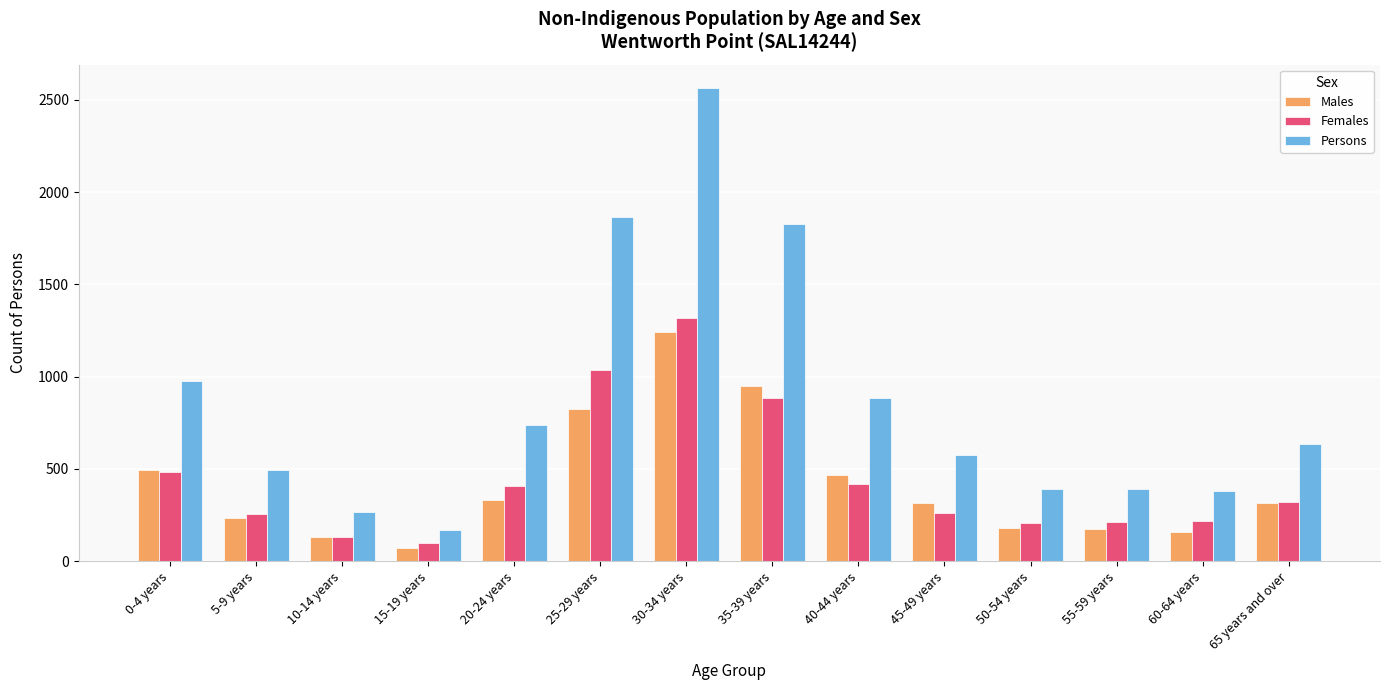

Which series changed the most between 10-14 years and 25-29 years?

Persons